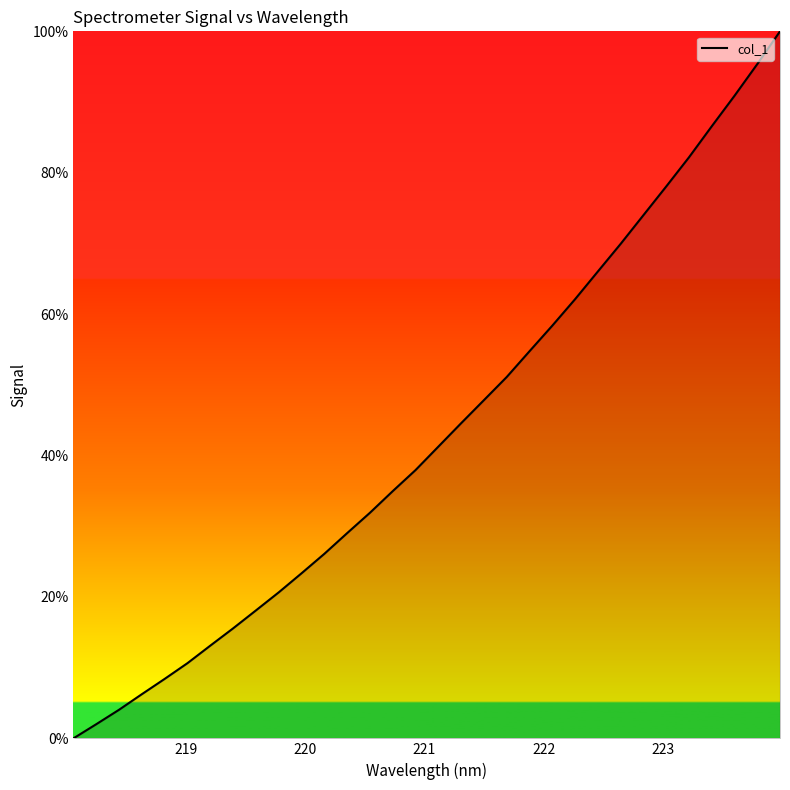

What is the maximum value shown in the chart?

100.0